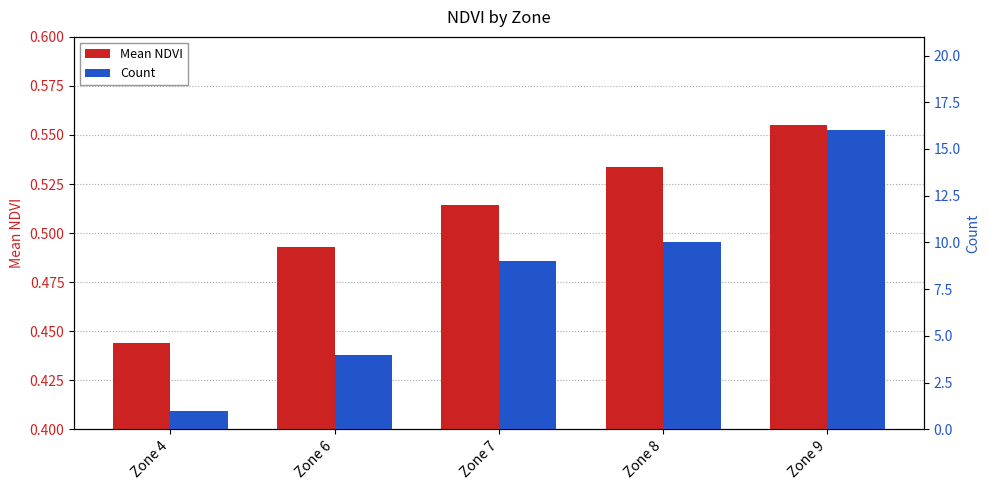

What is the maximum value for Mean NDVI?

0.6